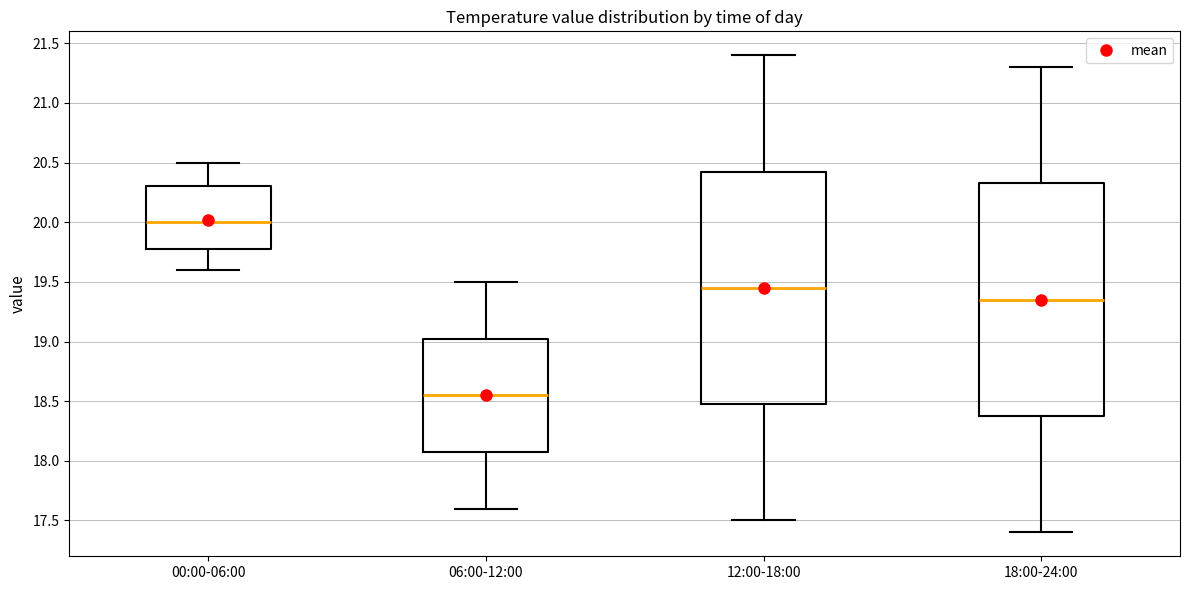

Reading left to right, transcribe this box plot: for each box, give where its median line is, the range the box spans, and where its two whiskers end, as read against the y-axis. The values are not printed on the chart, so give them approximately, as read against the axis.

00:00-06:00: median 20.00, box 19.80 to 20.30, whiskers 19.60 to 20.50
06:00-12:00: median 18.55, box 18.10 to 19.05, whiskers 17.60 to 19.50
12:00-18:00: median 19.45, box 18.50 to 20.45, whiskers 17.50 to 21.40
18:00-24:00: median 19.35, box 18.40 to 20.35, whiskers 17.40 to 21.30